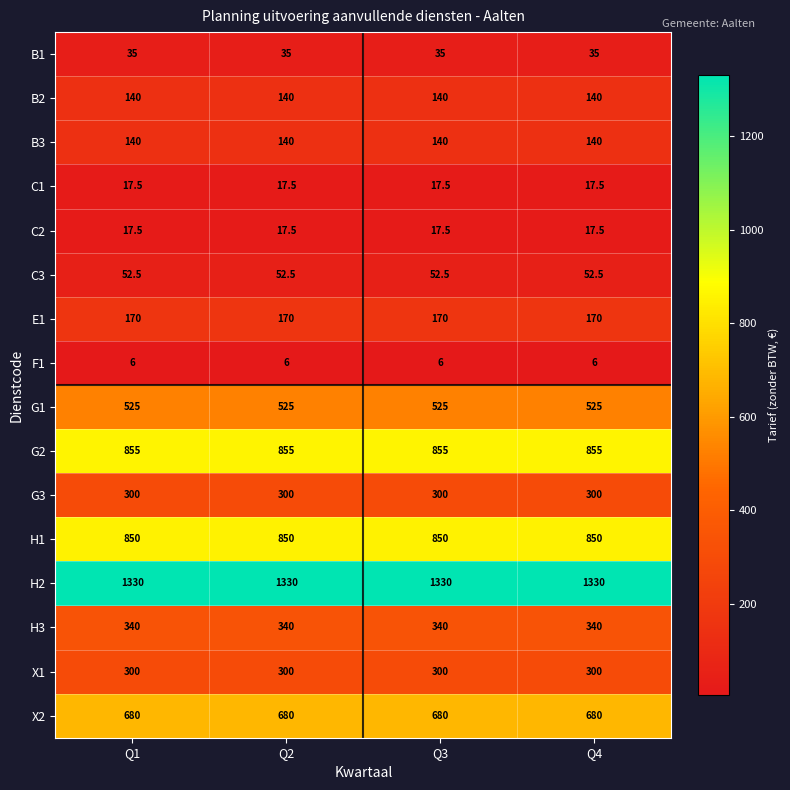

What is the minimum value shown in the chart?

6.0